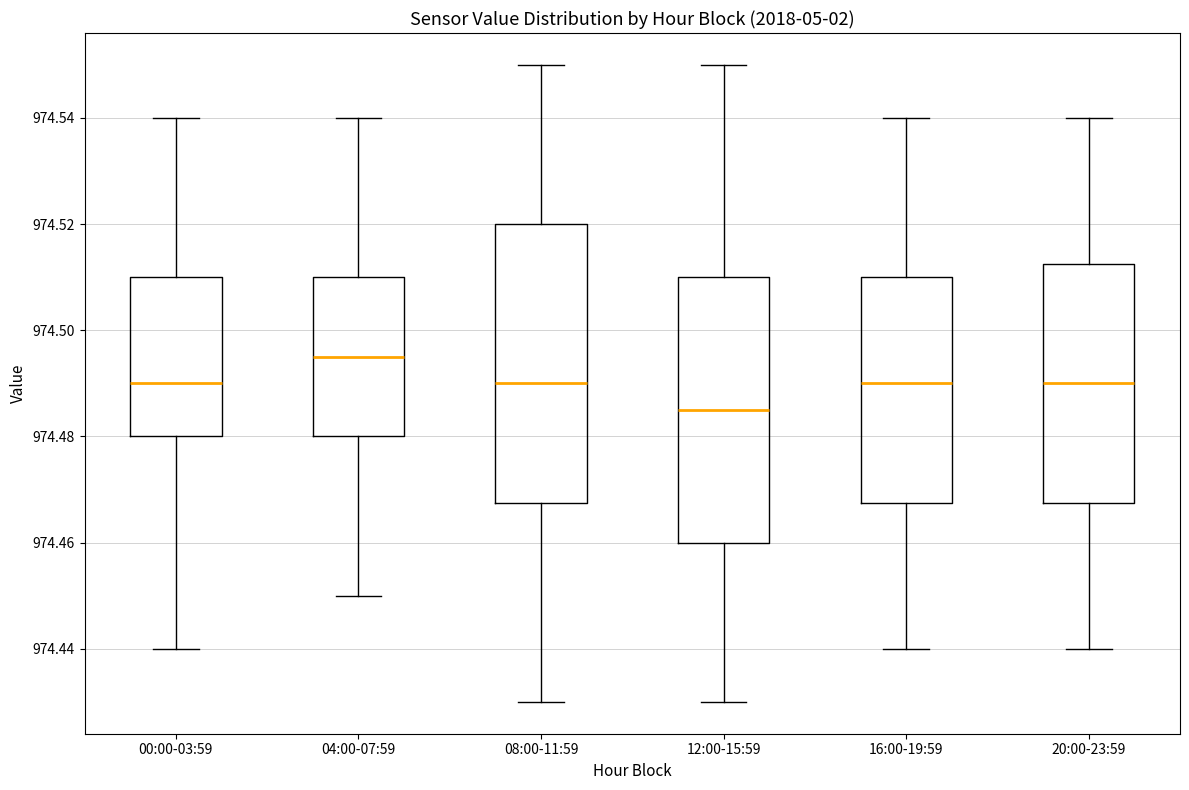

Which box's median line is the lowest?

12:00-15:59